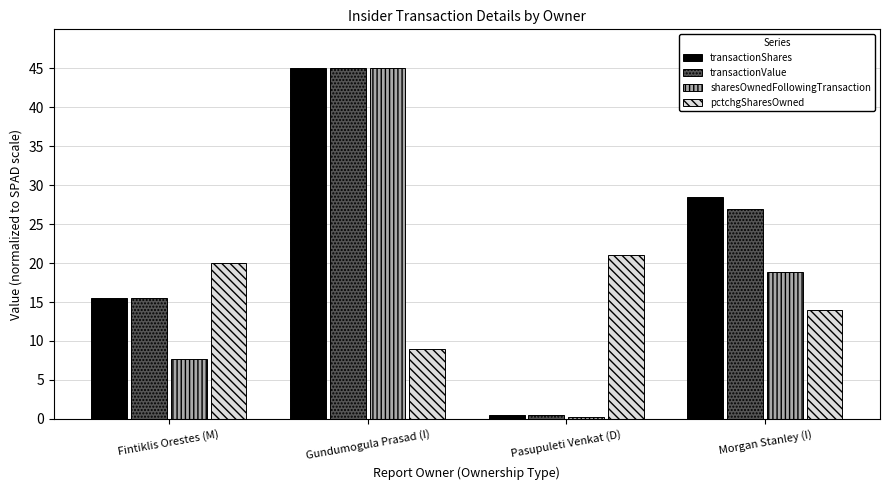

Which category has the lowest value in the sharesOwnedFollowingTransaction series?

Pasupuleti Venkat (D)